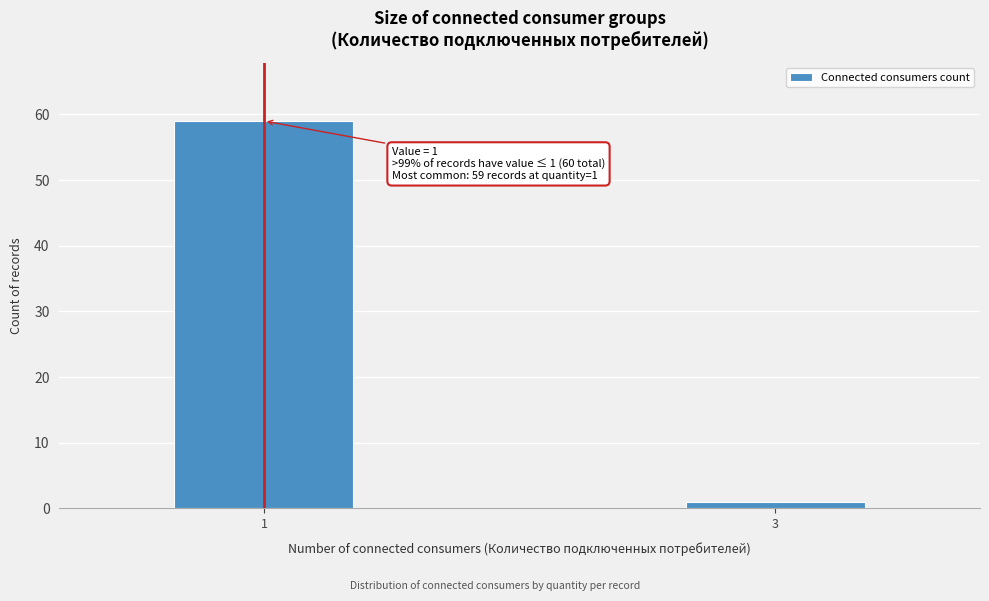

Reading right to left, transcribe all the data shown in this chart.

1	59